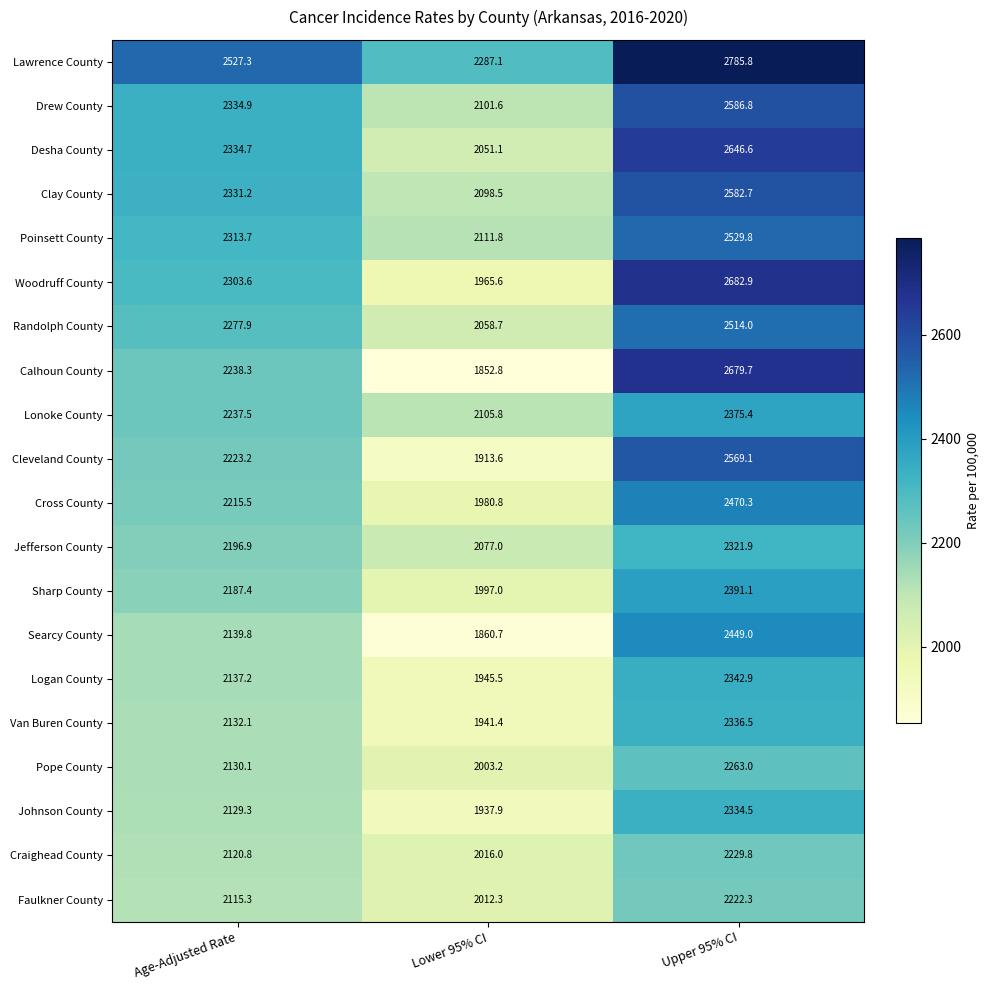

The Cleveland County series shows 1913.6 at Lower 95% CI. True or false?

True